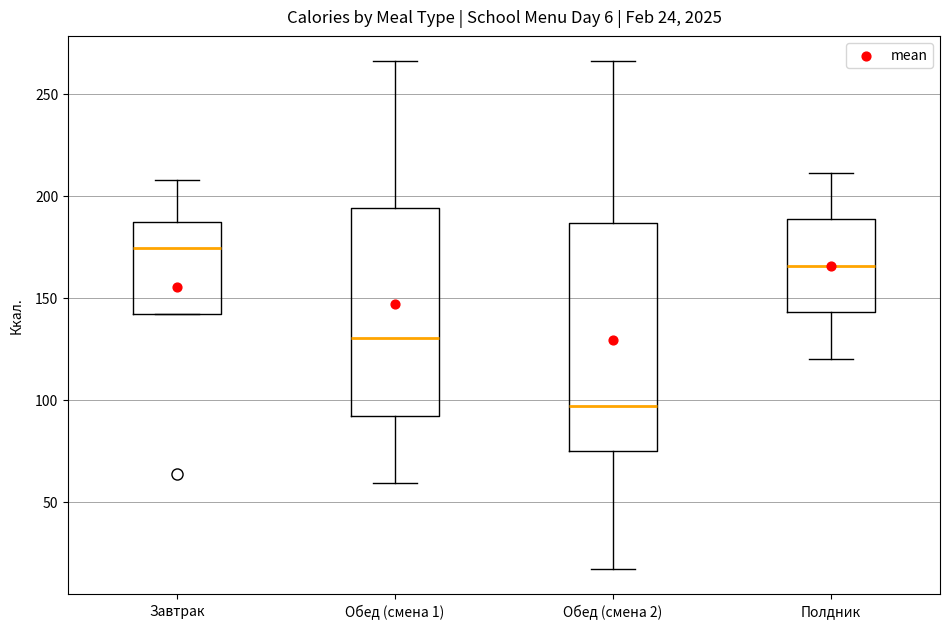

Which box's median line is the lowest?

Обед (смена 2)